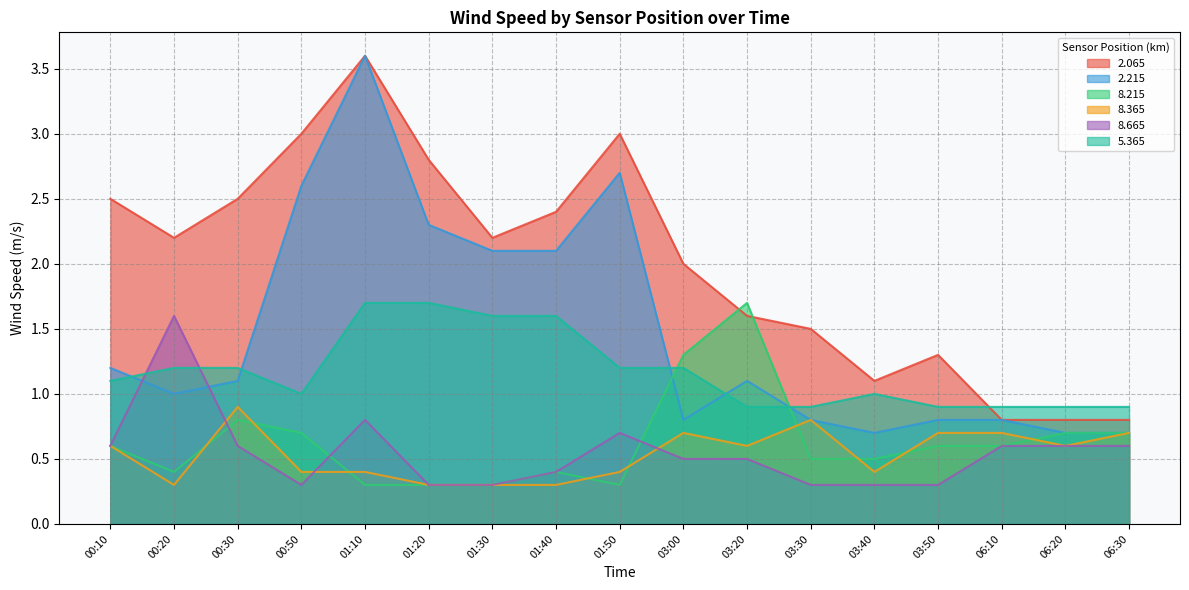

At which category does 8.365 reach its first local peak?

00:30